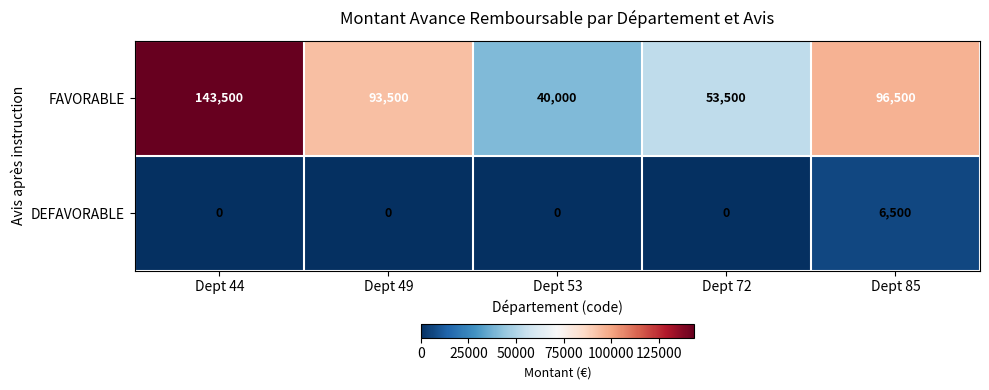

Reading left to right, list all the values displayed in this chart.

FAVORABLE: Dept 44=143500	Dept 49=93500	Dept 53=40000	Dept 72=53500	Dept 85=96500
DEFAVORABLE: Dept 44=0	Dept 49=0	Dept 53=0	Dept 72=0	Dept 85=6500